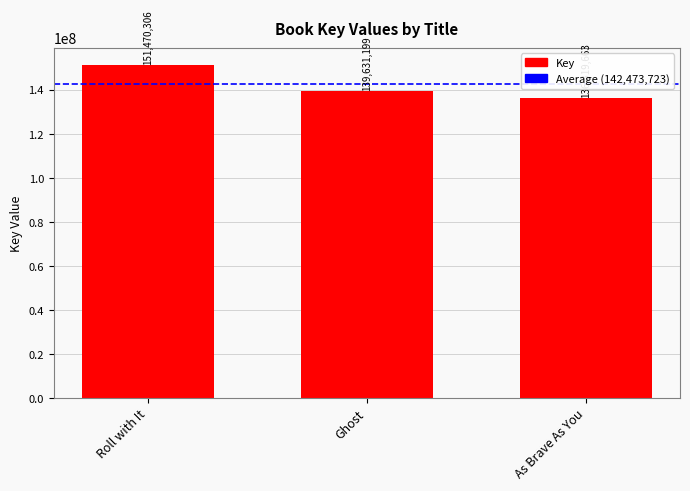

What is the approximate value at As Brave As You, to the nearest 50?

136319650